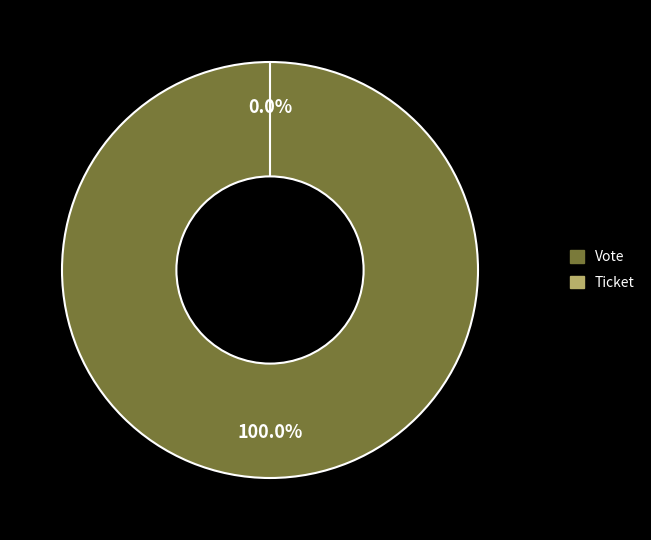

To the nearest percent, what is the average slice percentage?

50%